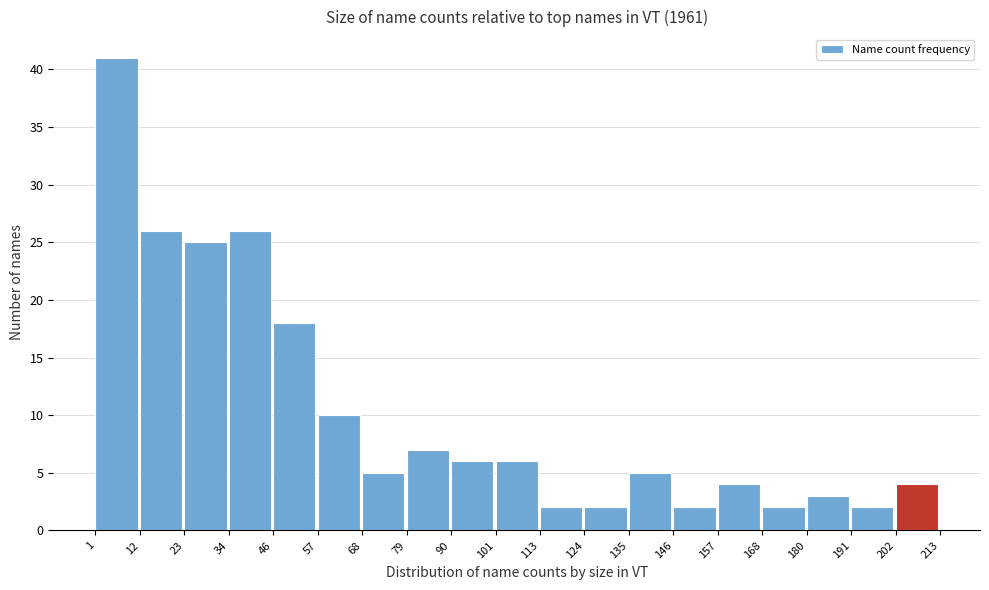

Reading left to right, list every bar in this chart as the range it spans on the x-axis followed by its height. The values are not printed on the chart, so give them approximately, as read against the axis.

1 to 12: 41
12 to 23: 26
23 to 34: 25
34 to 46: 26
46 to 57: 18
57 to 68: 10
68 to 79: 5
79 to 90: 7
90 to 101: 6
101 to 113: 6
113 to 124: 2
124 to 135: 2
135 to 146: 5
146 to 157: 2
157 to 168: 4
168 to 180: 2
180 to 191: 3
191 to 202: 2
202 to 213: 4